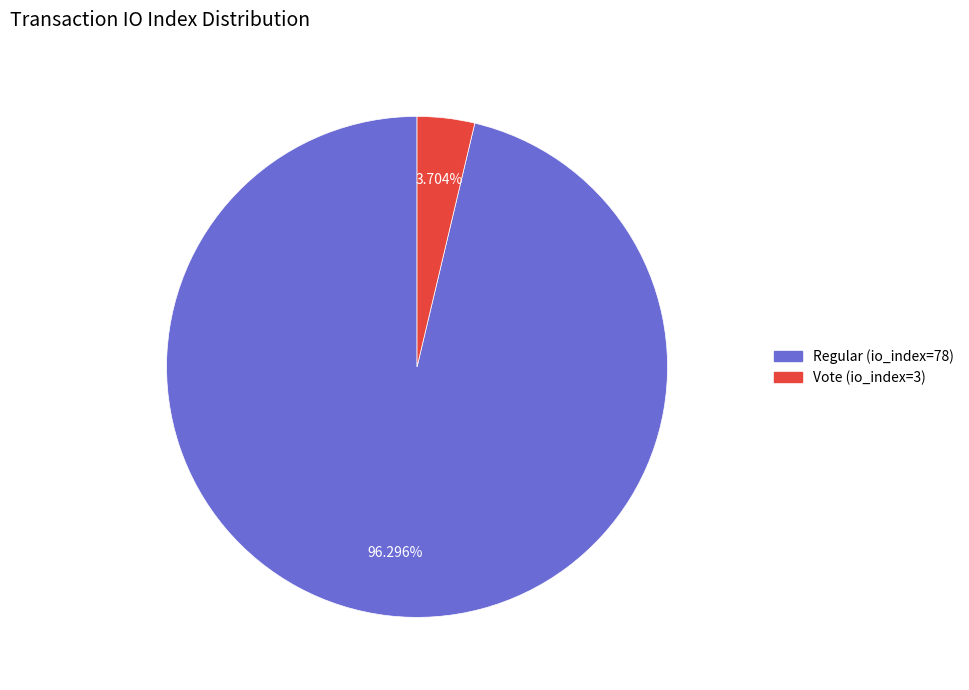

What is the ratio of the value at Regular (io_index=78) to the value at Vote (io_index=3)?

26.0